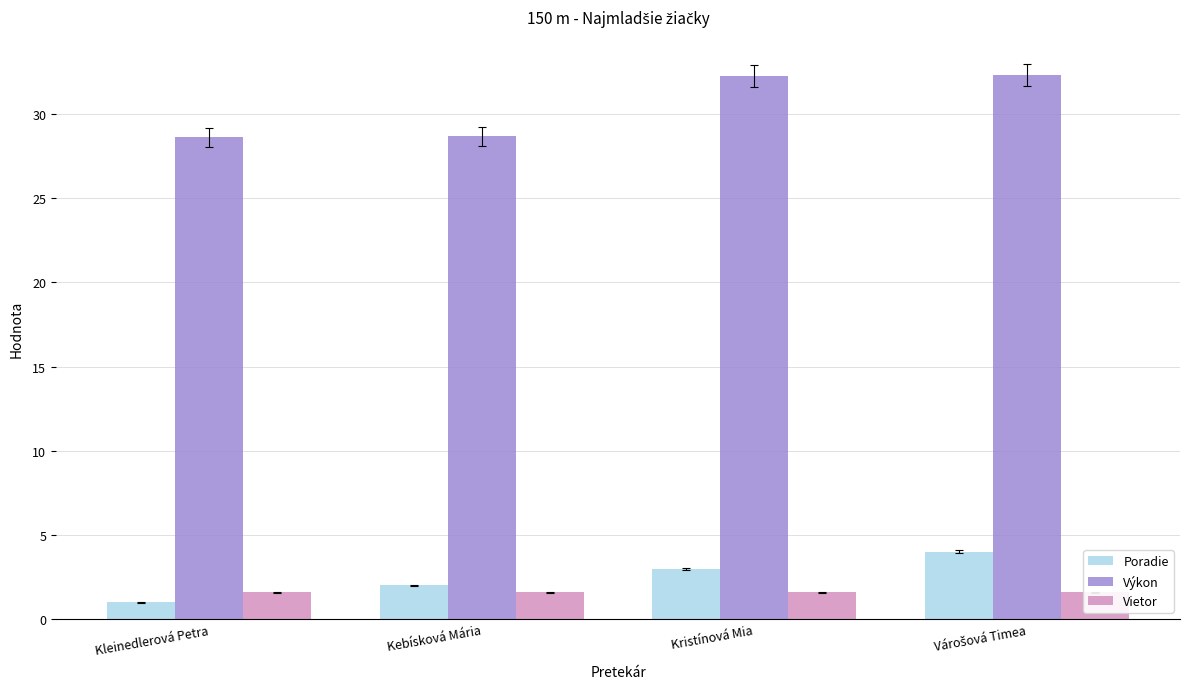

Reading left to right, list all the values displayed in this chart.

Poradie: 1.0	2.0	3.0	4.0
Výkon: 28.6	28.7	32.2	32.3
Vietor: 1.6	1.6	1.6	1.6